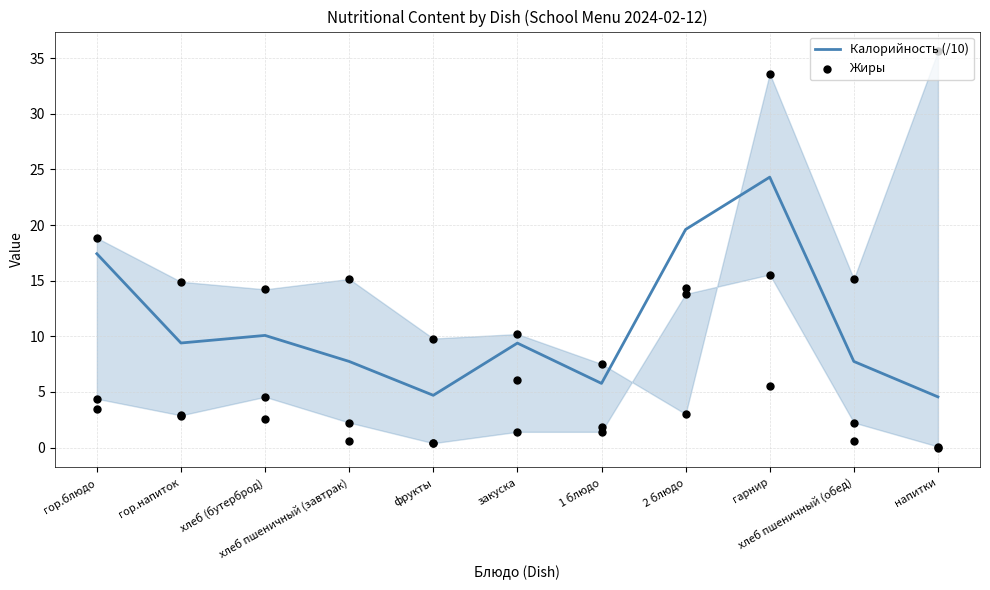

What are all the series names shown in the legend?

Калорийность (/10), Жиры